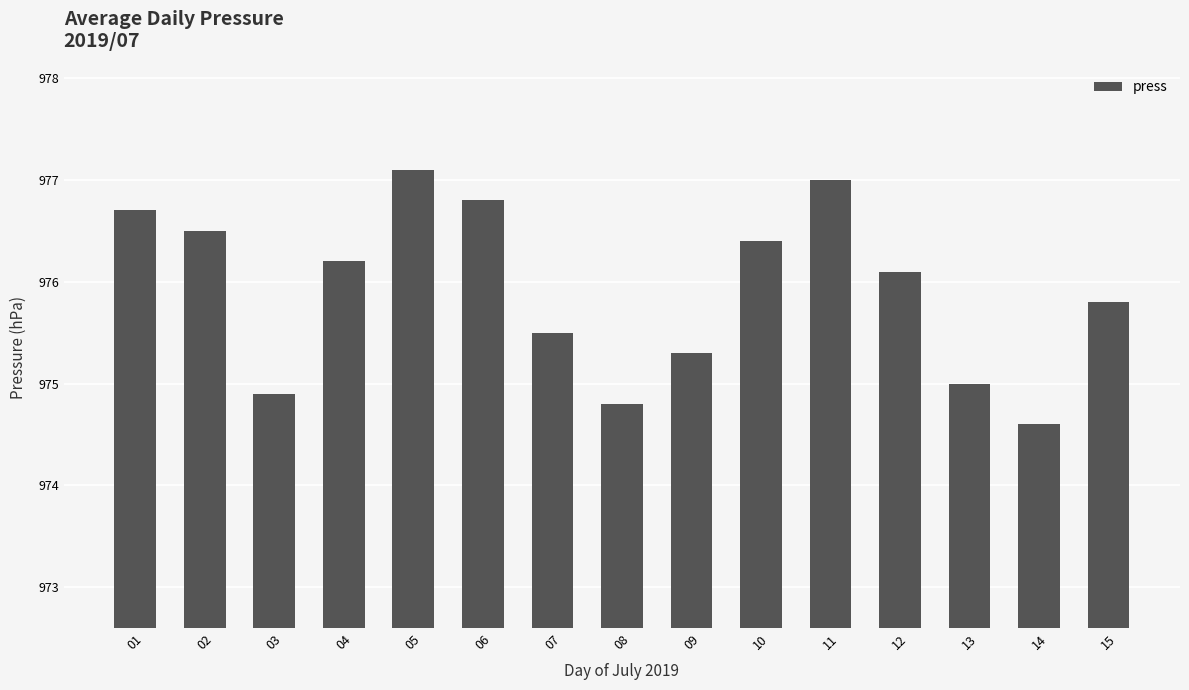

List the labels in order of value, largest first.

05, 11, 06, 01, 02, 10, 04, 12, 15, 07, 09, 13, 03, 08, 14